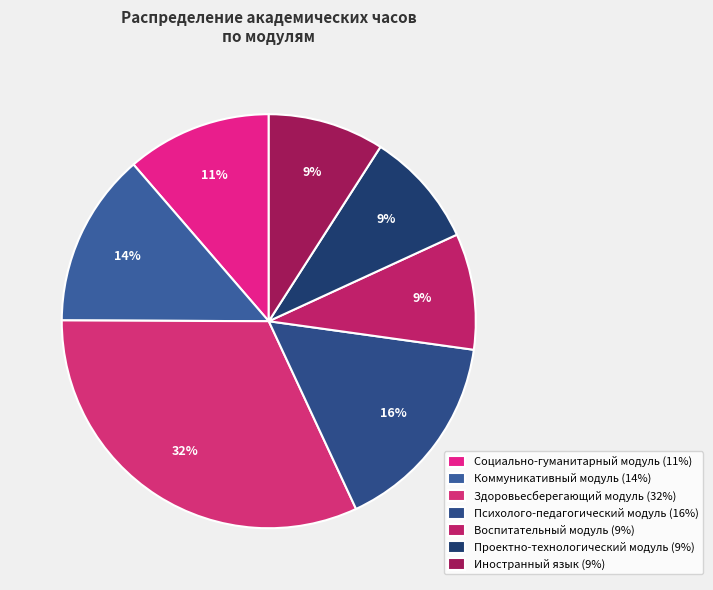

What portion of the pie excludes Здоровьесберегающий модуль?

68.0%